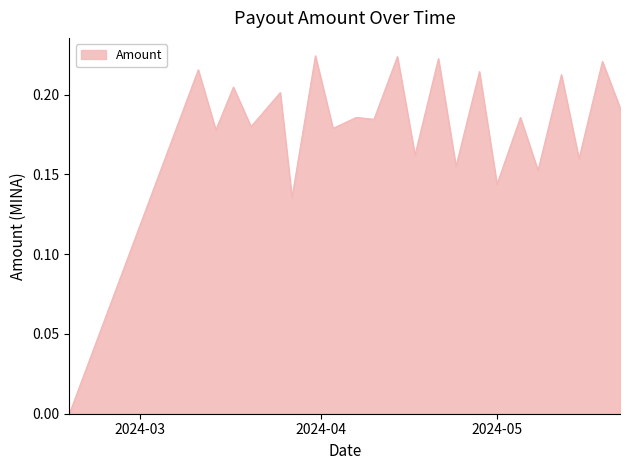

How many lines are shown in the chart?

1